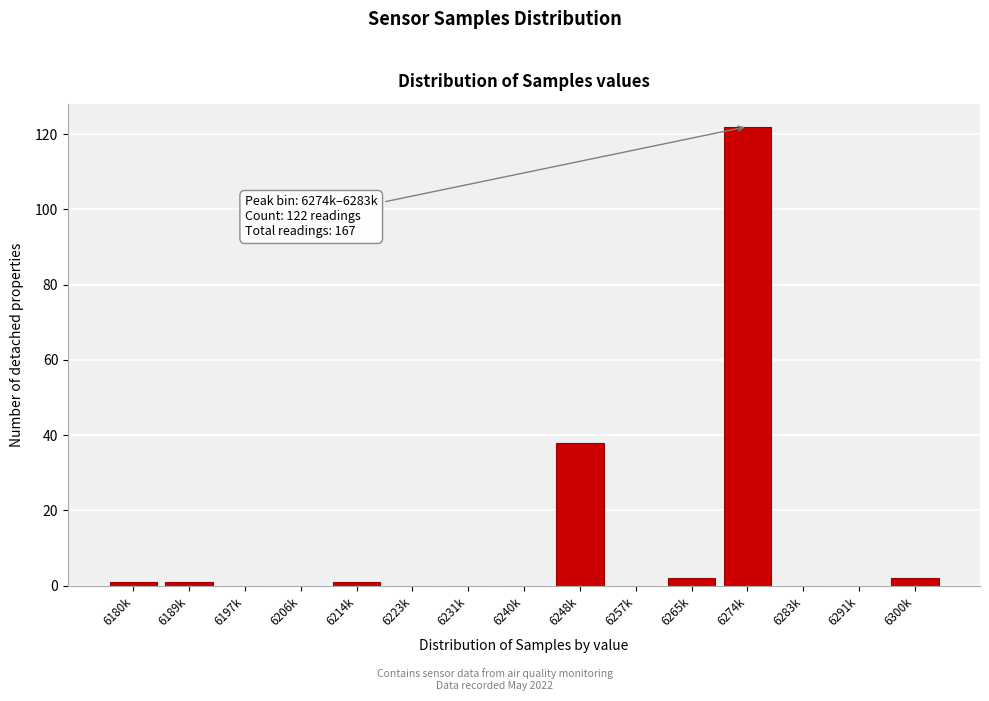

Reading left to right, transcribe all the data shown in this chart.

6180k=1	6189k=1	6197k=0	6206k=0	6214k=1	6223k=0	6231k=0	6240k=0	6248k=38	6257k=0	6265k=2	6274k=122	6283k=0	6291k=0	6300k=2